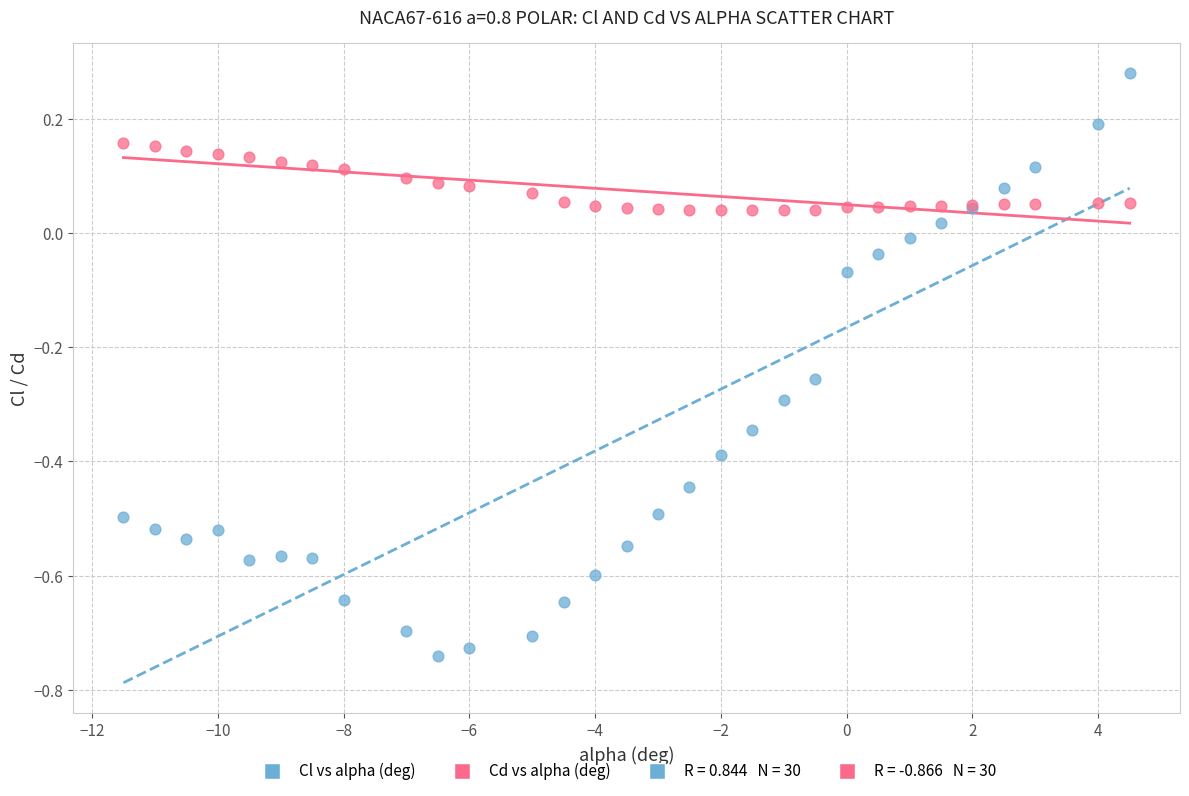

Which series has the widest spread of Y values?

Cl vs alpha (deg)